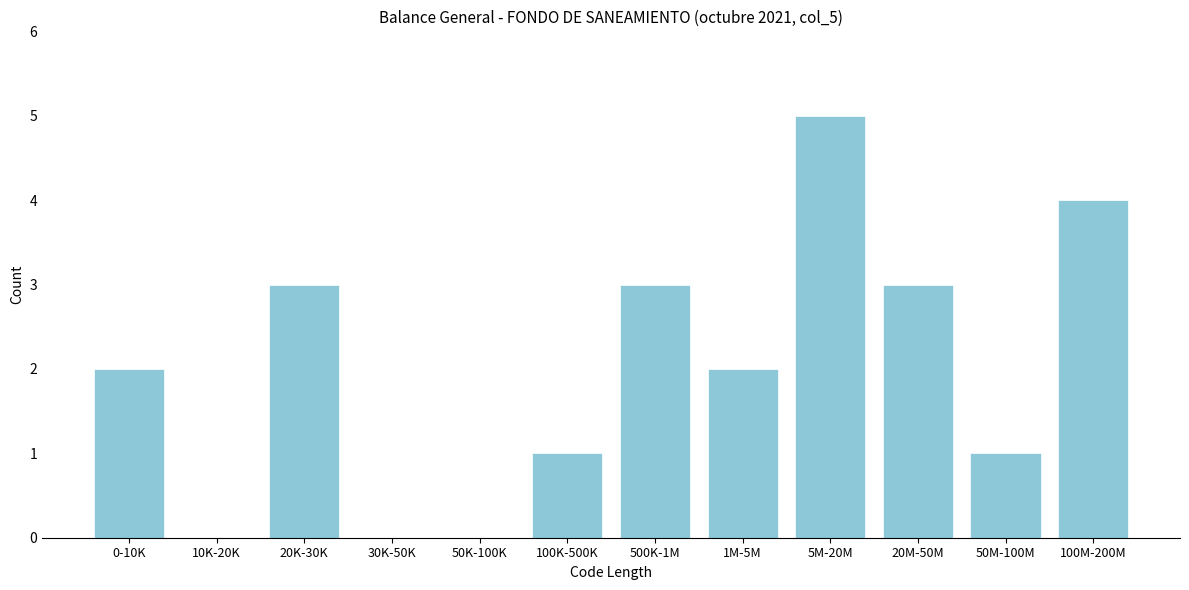

Reading right to left, what are all the values shown in this chart?

100M-200M=4	50M-100M=1	20M-50M=3	5M-20M=5	1M-5M=2	500K-1M=3	100K-500K=1	50K-100K=0	30K-50K=0	20K-30K=3	10K-20K=0	0-10K=2